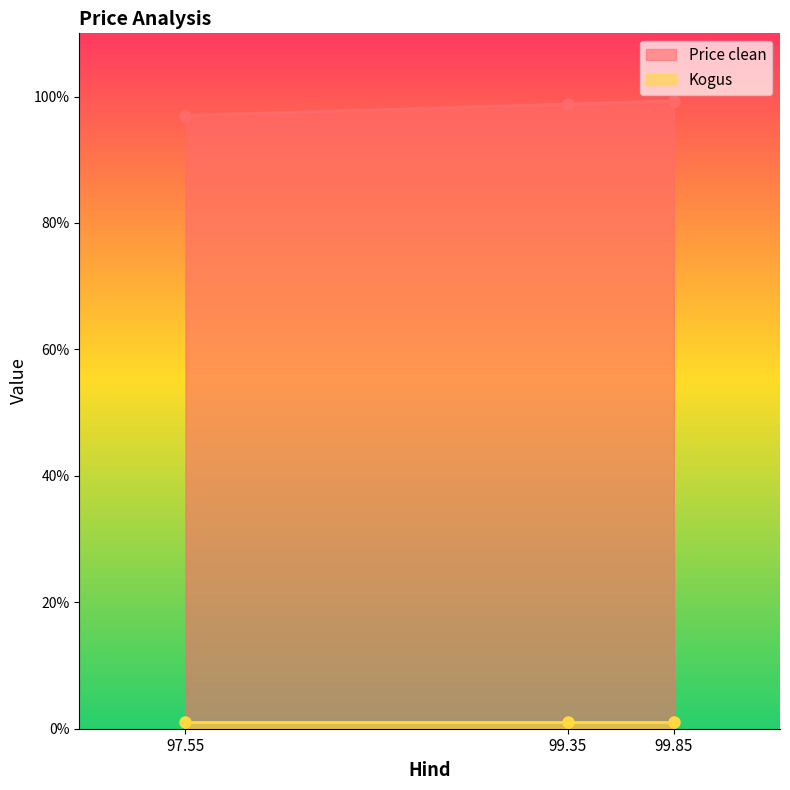

What is the average value?

98.4